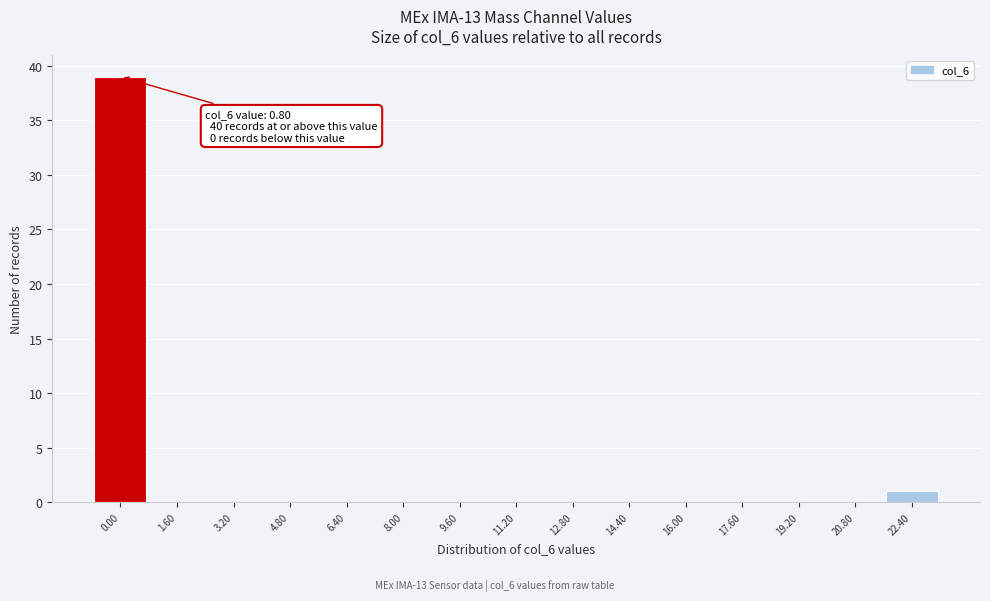

Reading left to right, extract all data points from this chart.

0.00=39	1.60=0	3.20=0	4.80=0	6.40=0	8.00=0	9.60=0	11.20=0	12.80=0	14.40=0	16.00=0	17.60=0	19.20=0	20.80=0	22.40=1